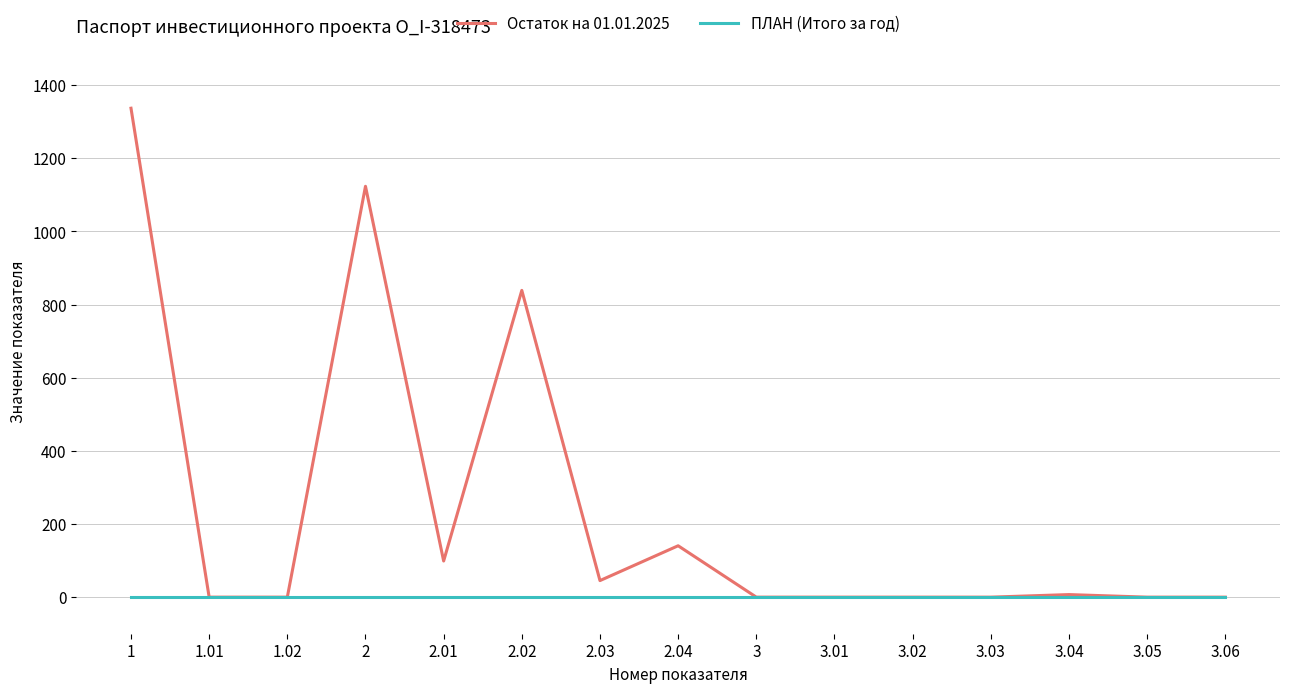

Rank the series by their average value, from highest to lowest.

Остаток на 01.01.2025, ПЛАН (Итого за год)